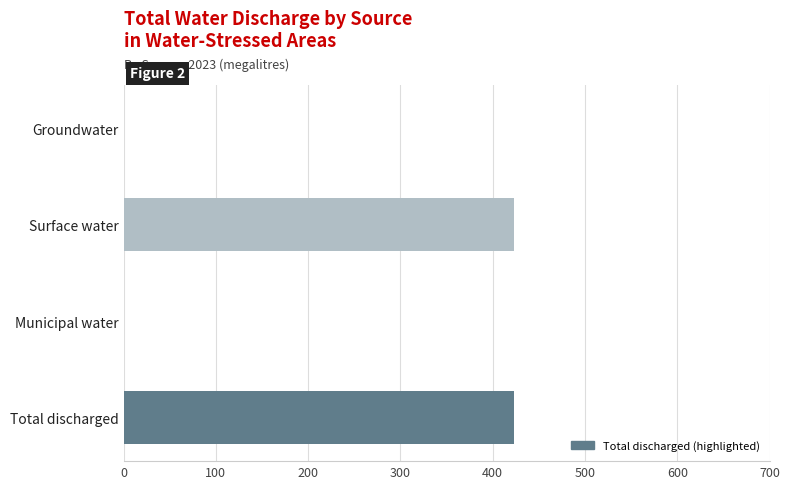

Which has a higher value, Groundwater or Total discharged?

Total discharged